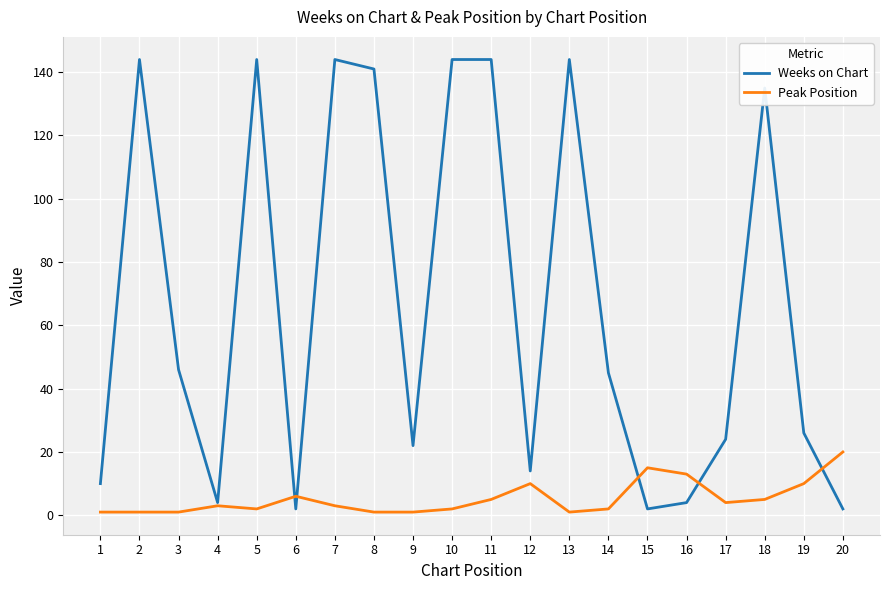

Rank the series by their maximum value, from lowest to highest.

Peak Position, Weeks on Chart